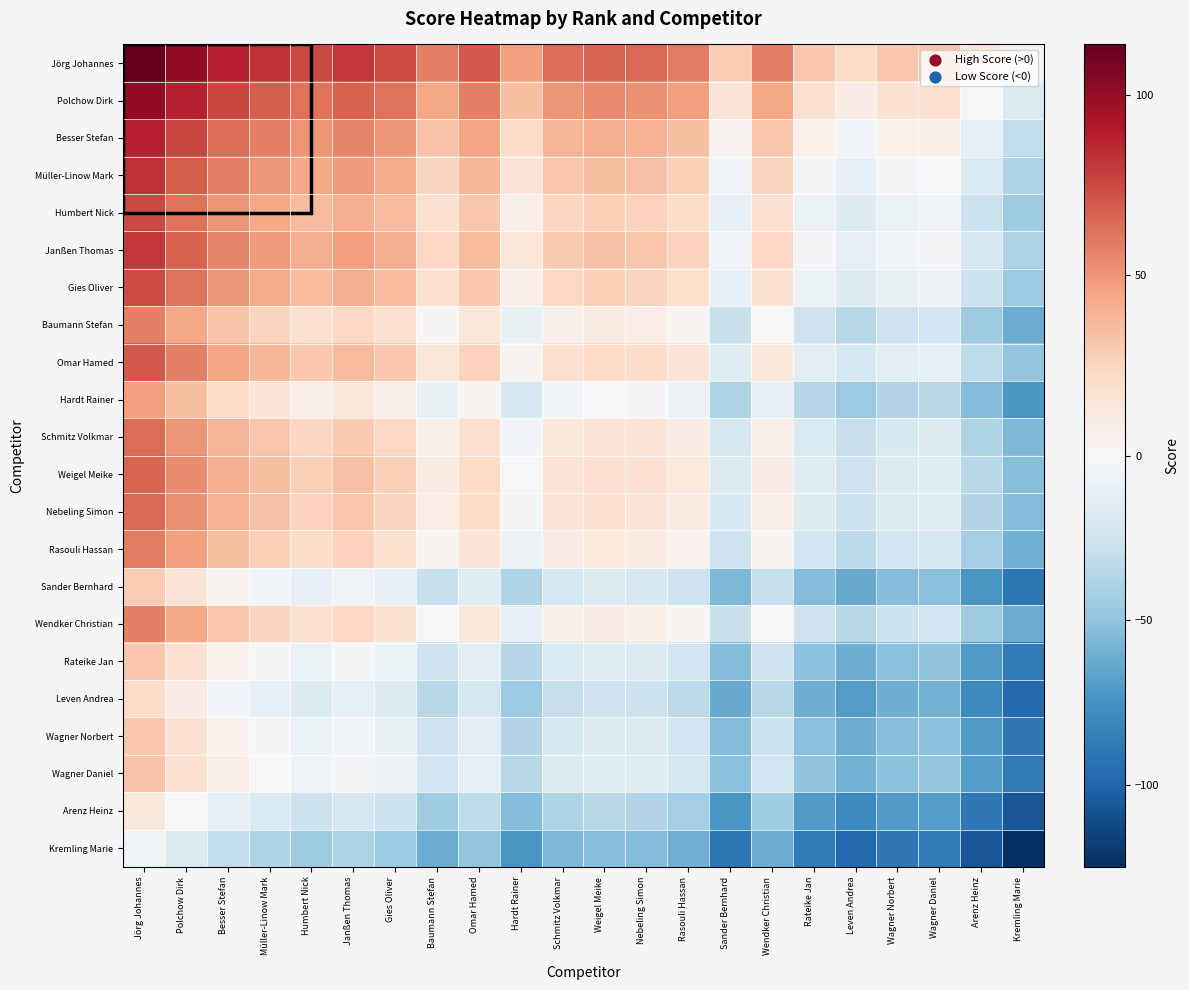

What is the difference between the highest and lowest values at Schmitz Volkmar?

119.5